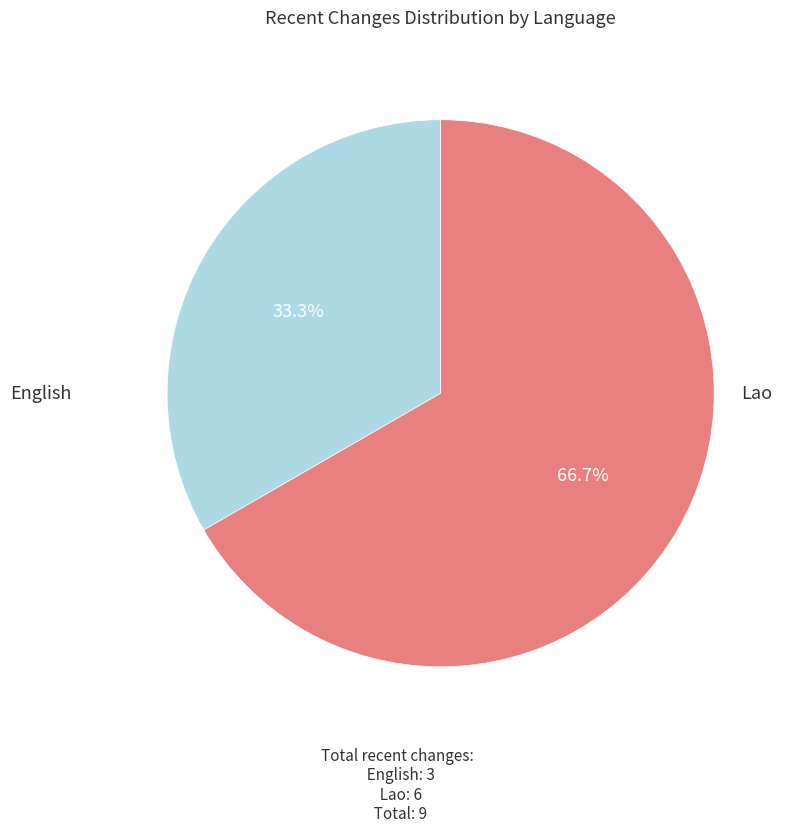

Combined, do English and Lao account for over 50%?

Yes